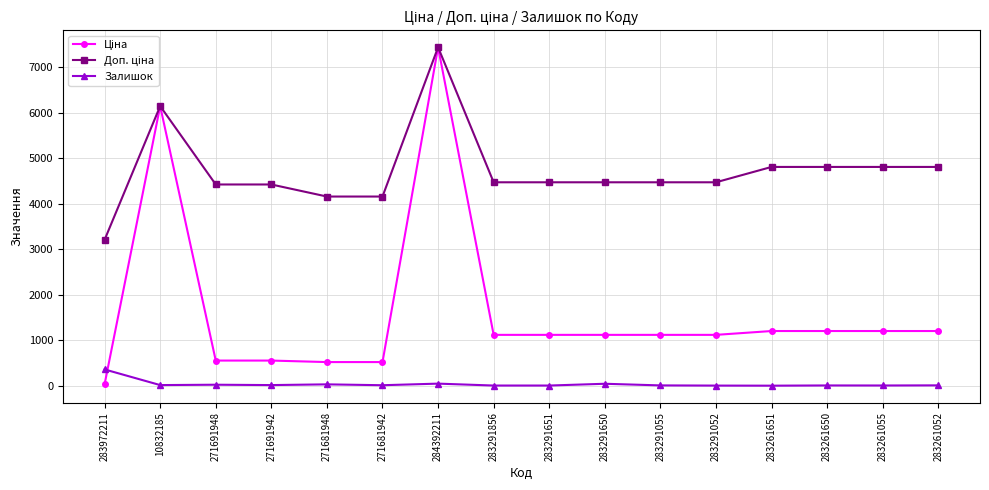

What is the value of the Залишок point at the 13th from the left?

1.0